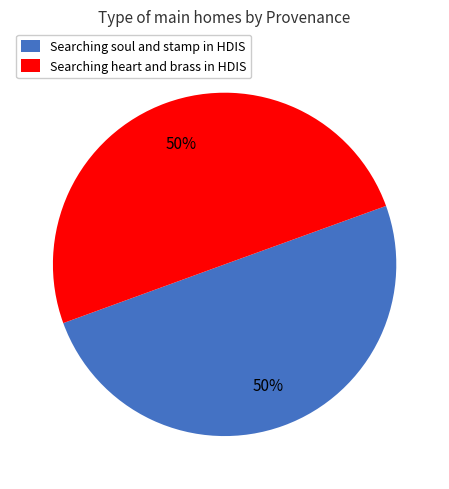

How many segments does this pie chart have?

2